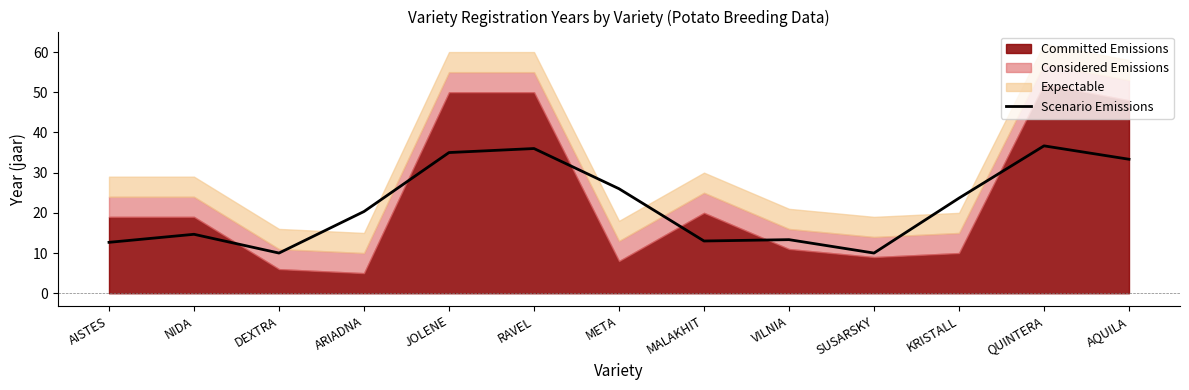

Reading left to right, what are all the values shown in this chart?

AISTES=12.7	NIDA=14.7	DEXTRA=10.0	ARIADNA=20.3	JOLENE=35.0	RAVEL=36.0	META=26.0	MALAKHIT=13.0	VILNIA=13.3	SUSARSKY=10.0	KRISTALL=23.7	QUINTERA=36.7	AQUILA=33.3